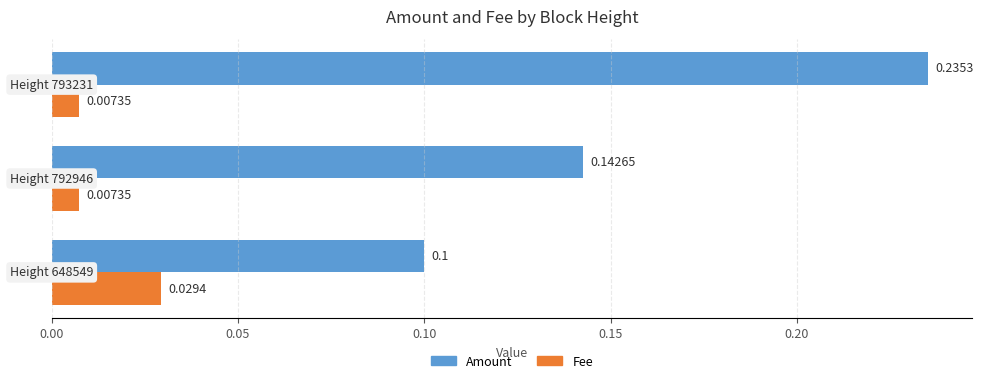

Rank the series by their maximum value, from lowest to highest.

Fee, Amount